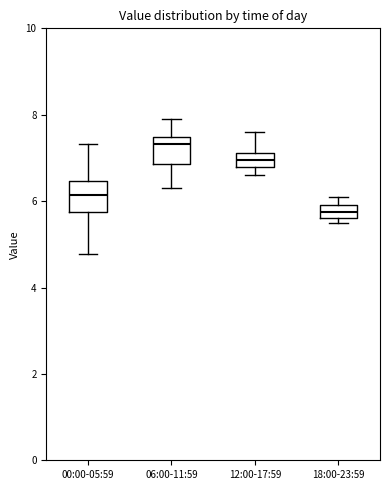

Where does the upper whisker of the box for 00:00-05:59 end on the y-axis? The values are not printed on the chart, so give them approximately, as read against the axis.

7.4